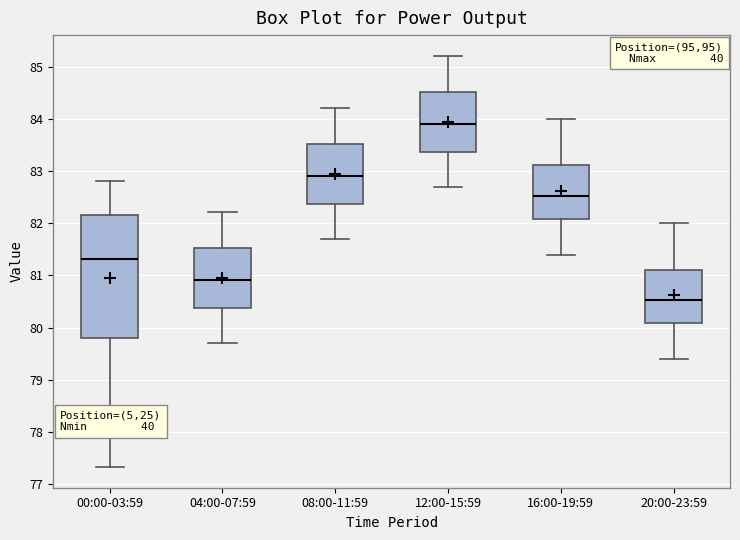

Reading left to right, read every box against the y-axis: the position of its median line, the range the box covers, and the ends of its whiskers. The values are not printed on the chart, so give them approximately, as read against the axis.

00:00-03:59: median 81.3, box 79.8 to 82.2, whiskers 77.3 to 82.8
04:00-07:59: median 80.9, box 80.4 to 81.5, whiskers 79.7 to 82.2
08:00-11:59: median 82.9, box 82.4 to 83.5, whiskers 81.7 to 84.2
12:00-15:59: median 83.9, box 83.4 to 84.5, whiskers 82.7 to 85.2
16:00-19:59: median 82.5, box 82.1 to 83.1, whiskers 81.4 to 84.0
20:00-23:59: median 80.5, box 80.1 to 81.1, whiskers 79.4 to 82.0